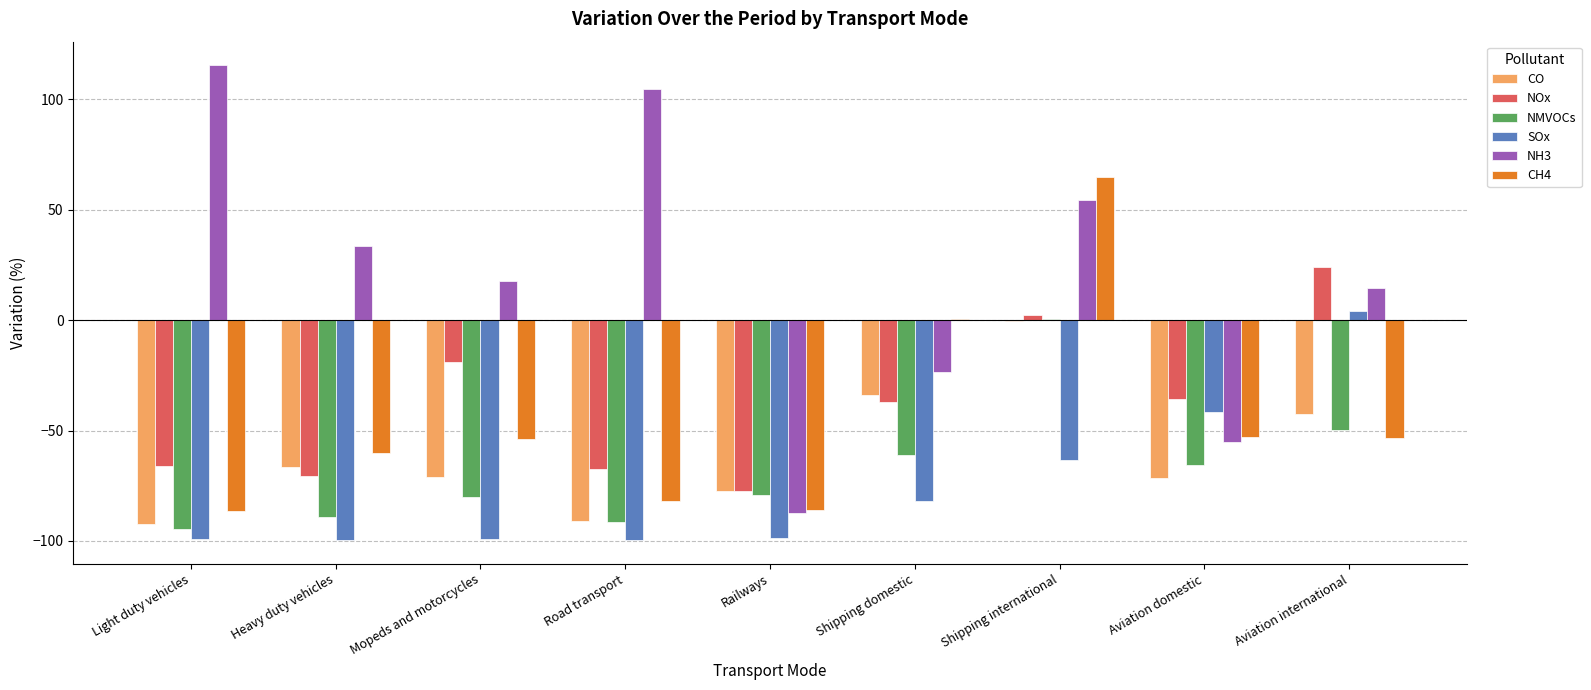

What is the average value of the SOx series?

-75.5